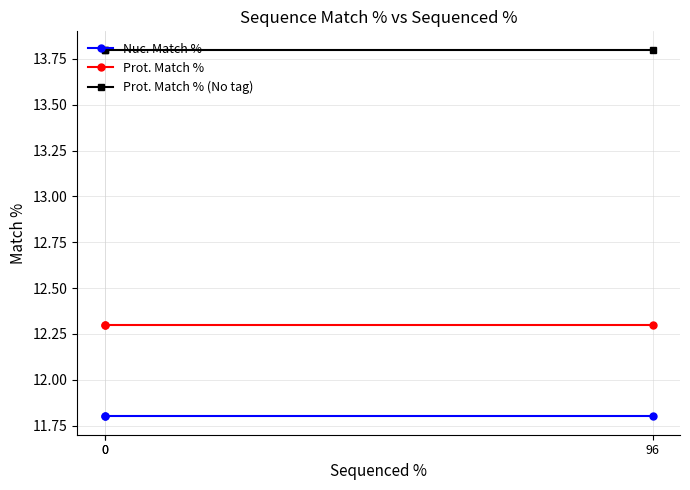

Which series has the widest spread of values?

Nuc. Match %